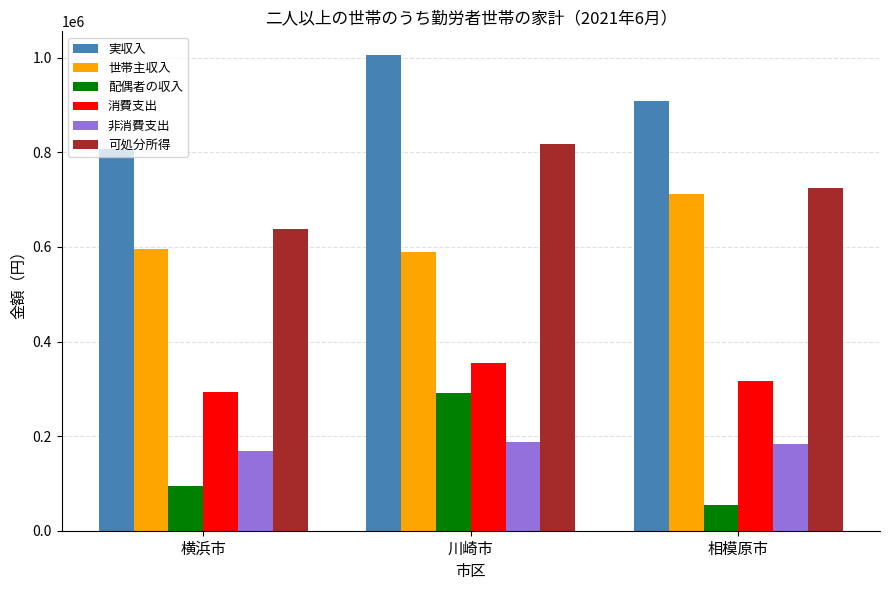

What are all the series names shown in the legend?

実収入, 世帯主収入, 配偶者の収入, 消費支出, 非消費支出, 可処分所得